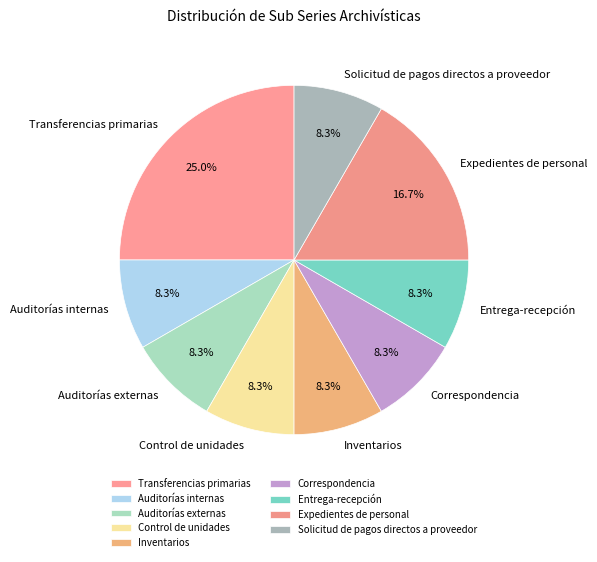

To the nearest percent, what is the average slice percentage?

11%